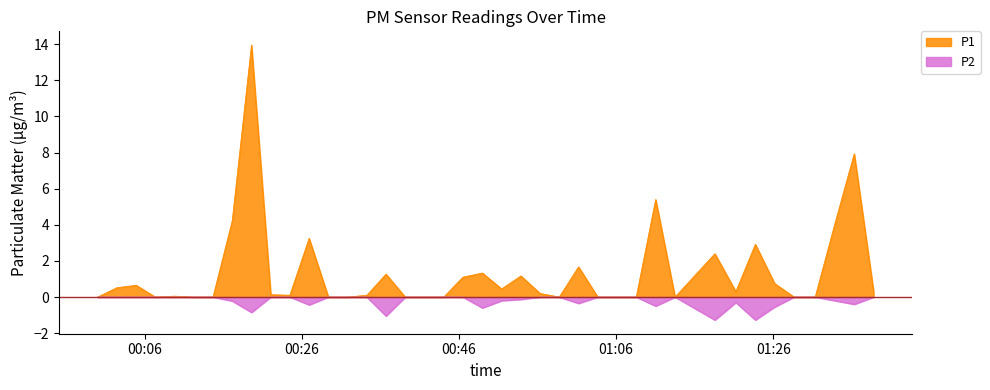

True or false: P1 and P2 intersect in this chart.

False